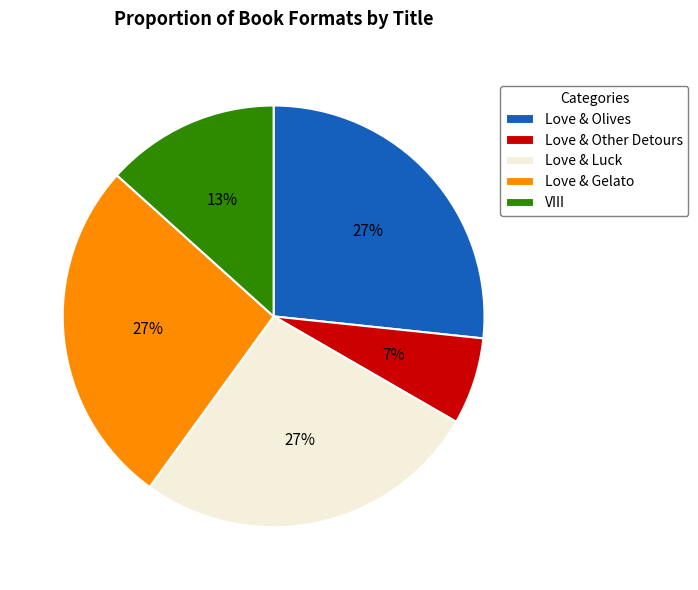

Which has a higher value, Love & Other Detours or Love & Gelato?

Love & Gelato